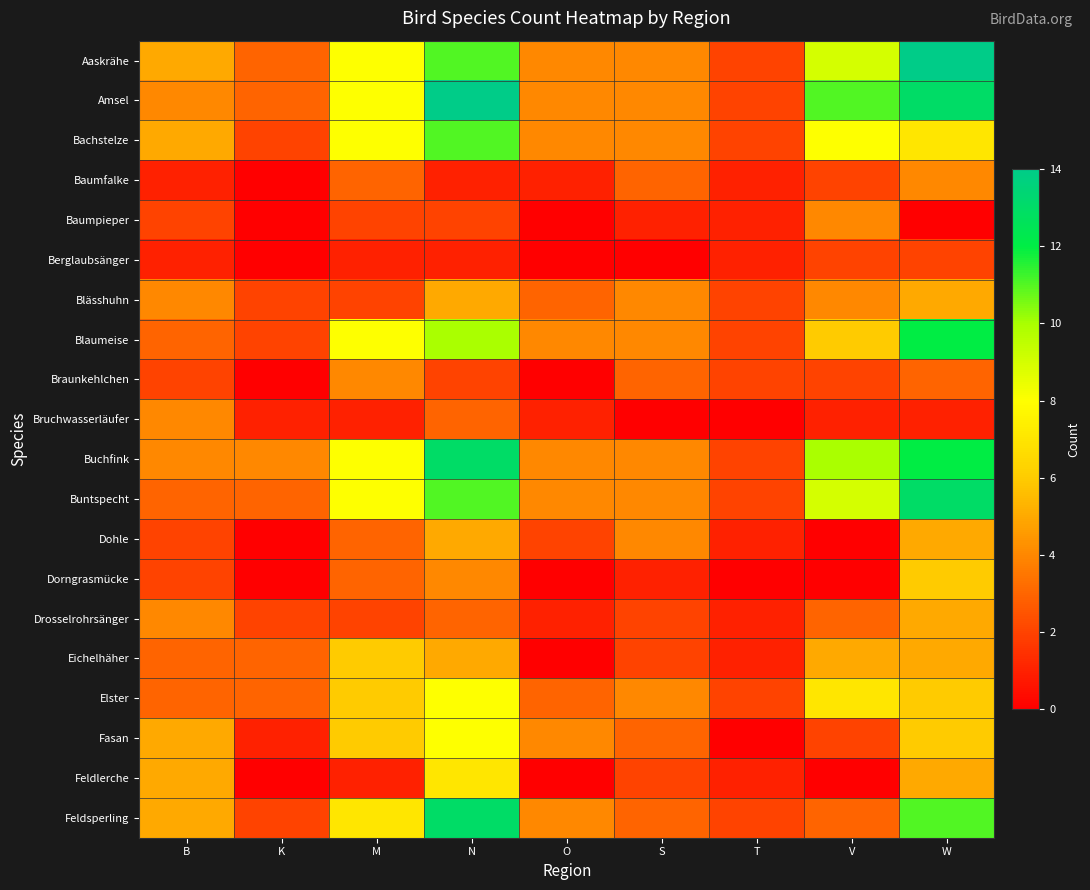

Reading right to left, extract all data points from this chart.

Aaskrähe: W=14	V=9	T=2	S=4	O=4	N=11	M=8	K=3	B=5
Amsel: W=13	V=11	T=2	S=4	O=4	N=14	M=8	K=3	B=4
Bachstelze: W=7	V=8	T=2	S=4	O=4	N=11	M=8	K=2	B=5
Baumfalke: W=4	V=2	T=1	S=3	O=1	N=1	M=3	K=0	B=1
Baumpieper: W=0	V=4	T=1	S=1	O=0	N=2	M=2	K=0	B=2
Berglaubsänger: W=2	V=2	T=1	S=0	O=0	N=1	M=1	K=0	B=1
Blässhuhn: W=5	V=4	T=2	S=4	O=3	N=5	M=2	K=2	B=4
Blaumeise: W=12	V=6	T=2	S=4	O=4	N=10	M=8	K=2	B=3
Braunkehlchen: W=3	V=2	T=2	S=3	O=0	N=2	M=4	K=0	B=2
Bruchwasserläufer: W=1	V=1	T=0	S=0	O=1	N=3	M=1	K=1	B=4
Buchfink: W=12	V=10	T=2	S=4	O=4	N=13	M=8	K=4	B=4
Buntspecht: W=13	V=9	T=2	S=4	O=4	N=11	M=8	K=3	B=3
Dohle: W=5	V=0	T=1	S=4	O=2	N=5	M=3	K=0	B=2
Dorngrasmücke: W=6	V=0	T=0	S=1	O=0	N=4	M=3	K=0	B=2
Drosselrohrsänger: W=5	V=3	T=1	S=2	O=1	N=3	M=2	K=2	B=4
Eichelhäher: W=5	V=5	T=1	S=2	O=0	N=5	M=6	K=3	B=3
Elster: W=6	V=7	T=2	S=4	O=3	N=8	M=6	K=3	B=3
Fasan: W=6	V=2	T=0	S=3	O=4	N=8	M=6	K=1	B=5
Feldlerche: W=5	V=0	T=1	S=2	O=0	N=7	M=1	K=0	B=5
Feldsperling: W=11	V=3	T=2	S=3	O=4	N=13	M=7	K=2	B=5